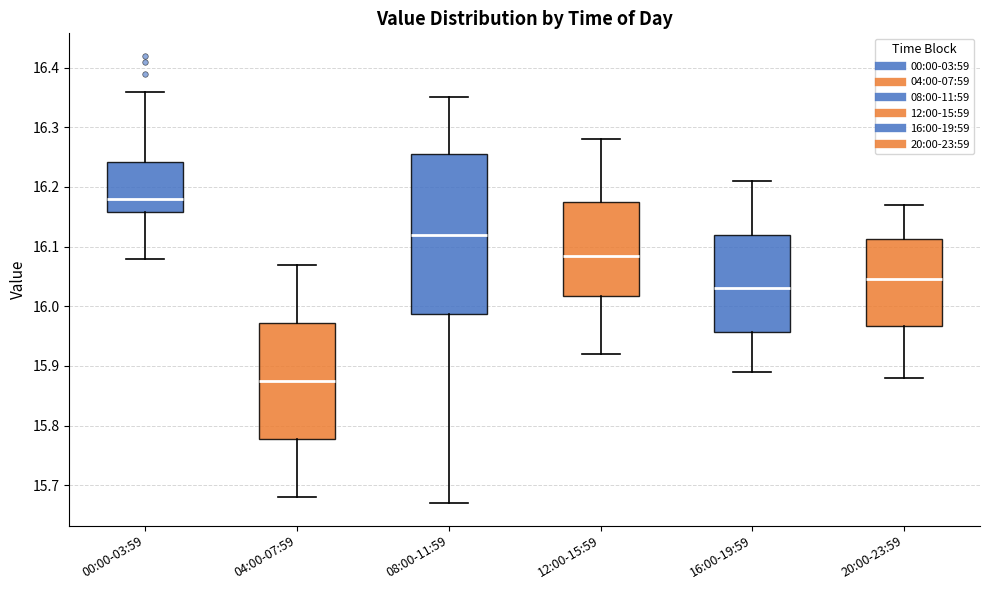

Where is the upper edge of the box for 08:00-11:59 on the y-axis? The values are not printed on the chart, so give them approximately, as read against the axis.

16.26